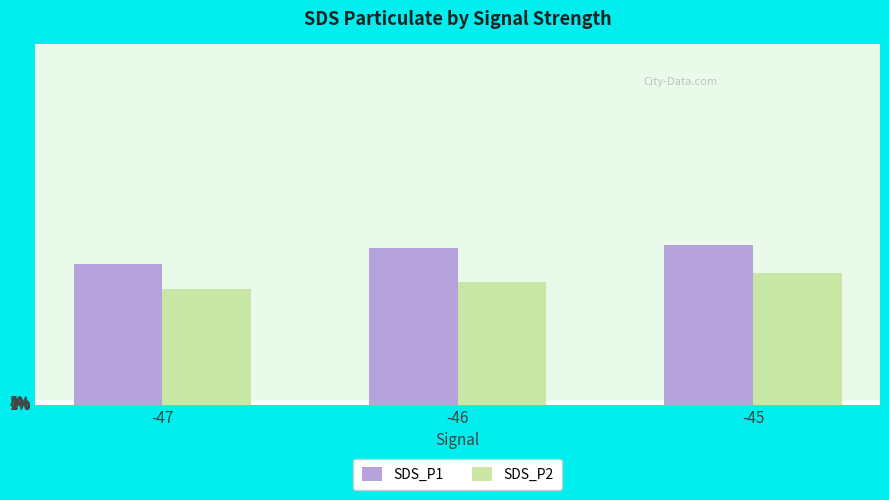

Reading left to right, transcribe all the data shown in this chart.

SDS_P1: -47=1.9	-46=2.2	-45=2.2
SDS_P2: -47=1.6	-46=1.7	-45=1.8